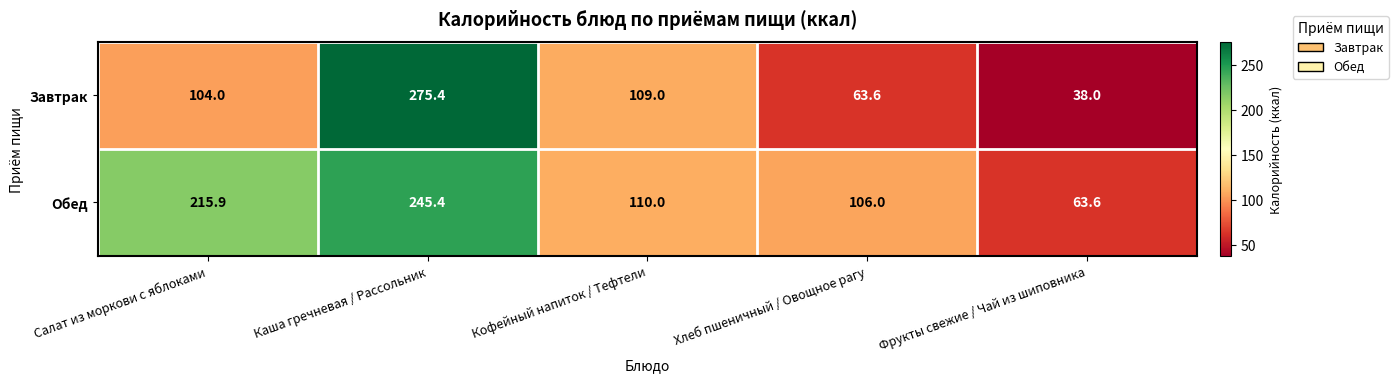

What is the sum of all Обед values?

740.9